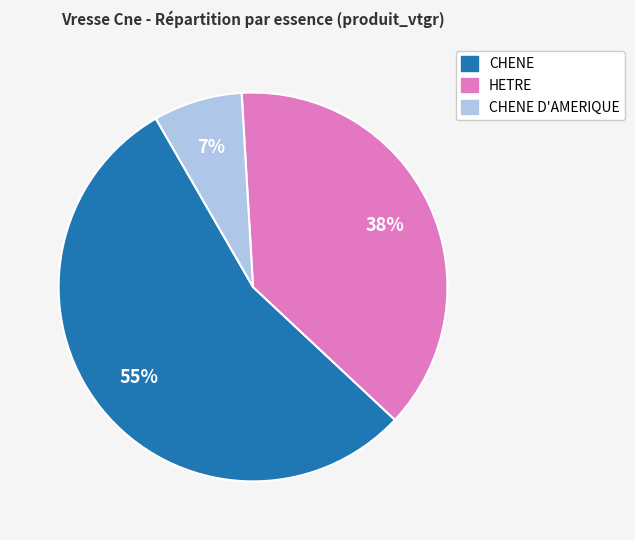

To the nearest percent, what is the average slice percentage?

33%